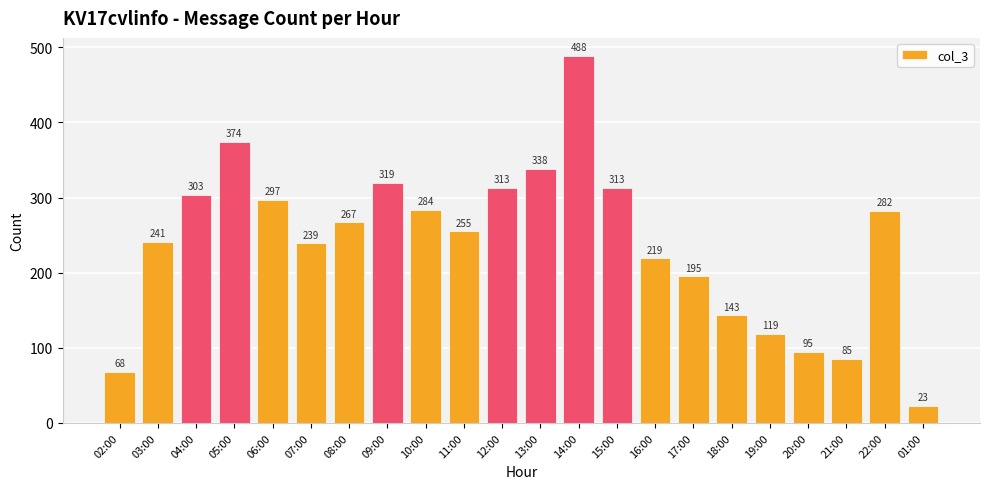

What is the label of the 15th bar from the left?

16:00